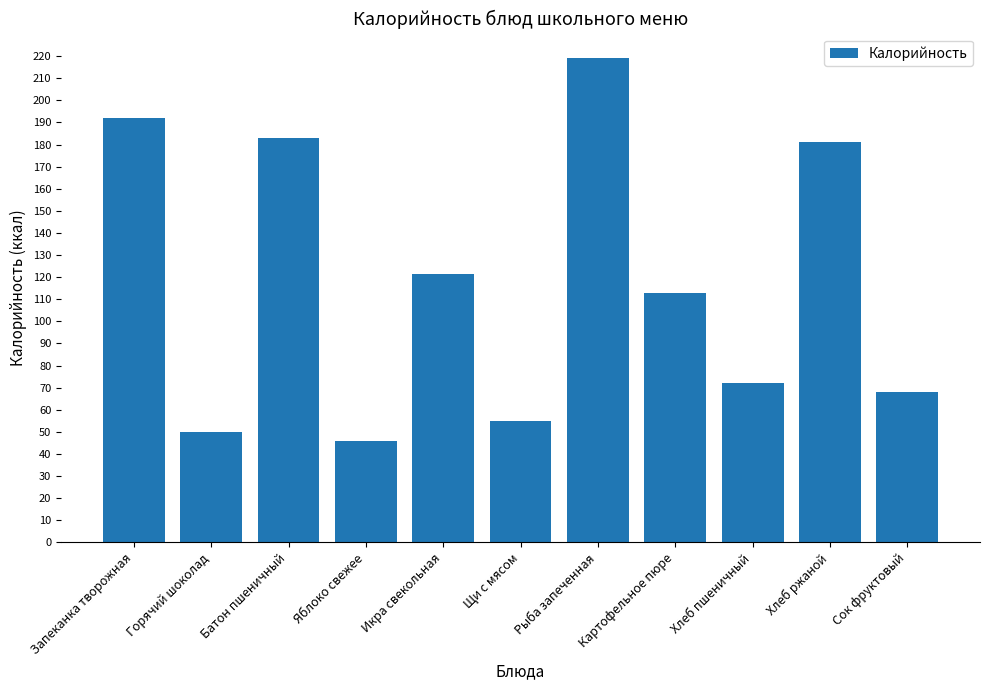

Reading left to right, extract all data points from this chart.

Запеканка творожная=191.8	Горячий шоколад=50.0	Батон пшеничный=183.0	Яблоко свежее=46.0	Икра свекольная=121.2	Щи с мясом=54.9	Рыба запеченная=219.2	Картофельное пюре=113.0	Хлеб пшеничный=72.0	Хлеб ржаной=181.3	Сок фруктовый=68.0